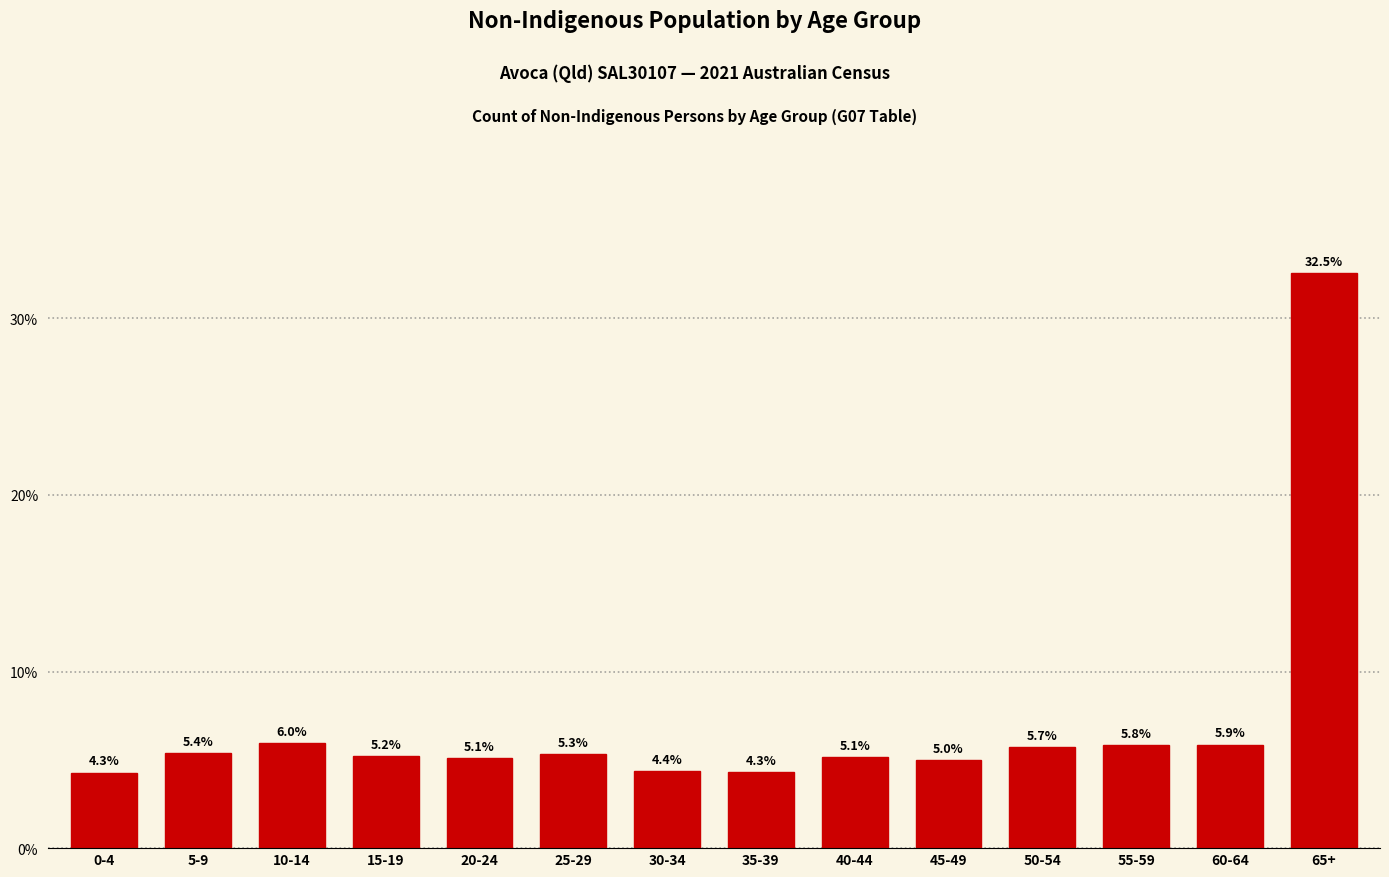

Reading right to left, what are all the values shown in this chart?

32.5	5.9	5.8	5.7	5.0	5.1	4.3	4.4	5.3	5.1	5.2	6.0	5.4	4.3